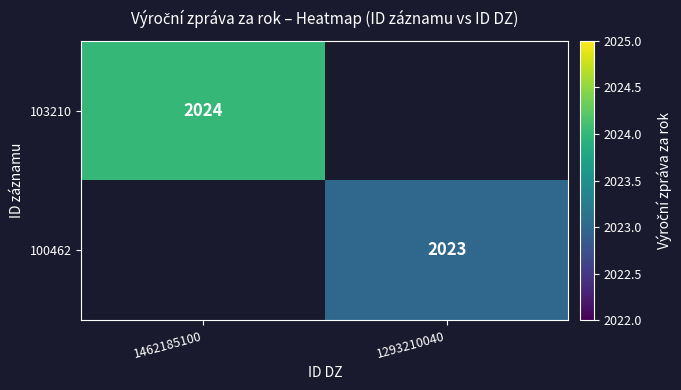

Between 1293210040 and 1462185100, which is larger?

1462185100